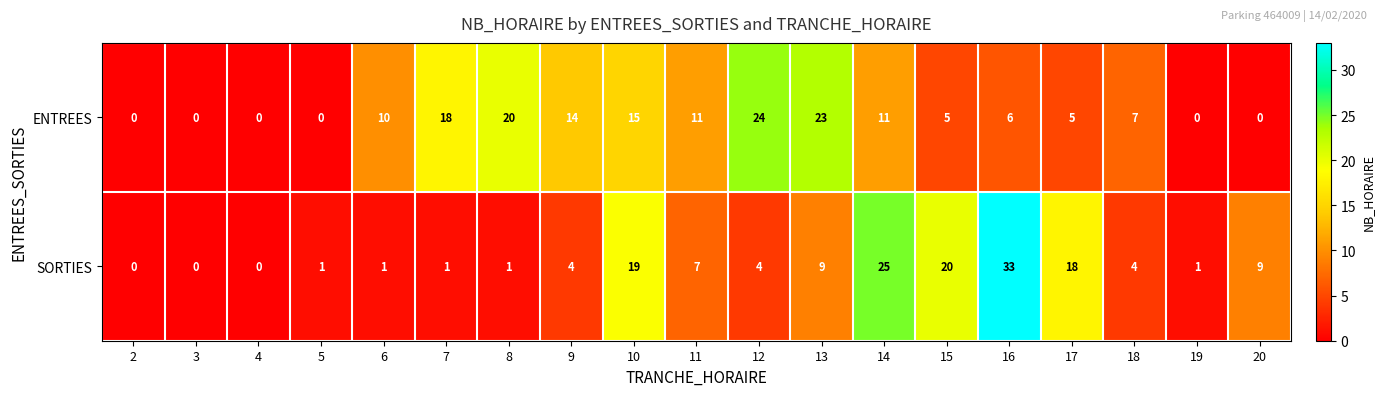

Which series changed the most between 7 and 13?

SORTIES